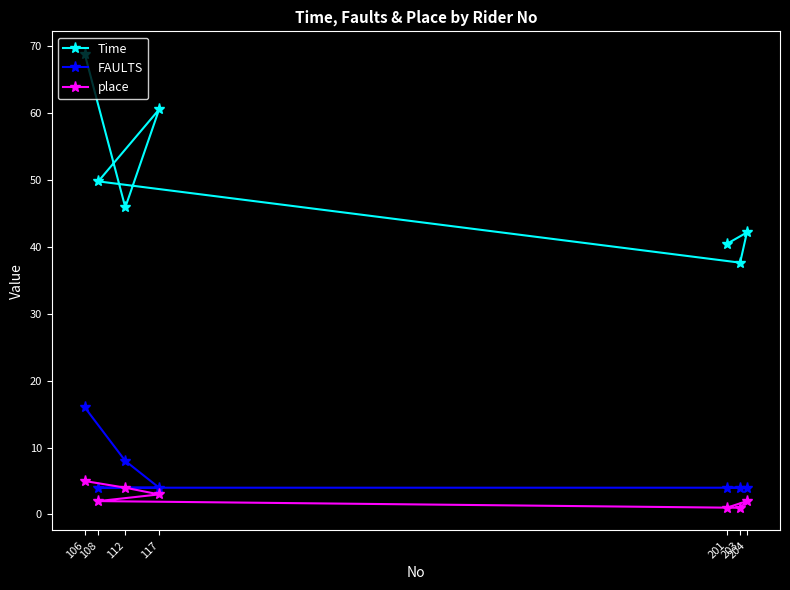

The Time series shows 28.9 at 204. True or false?

False